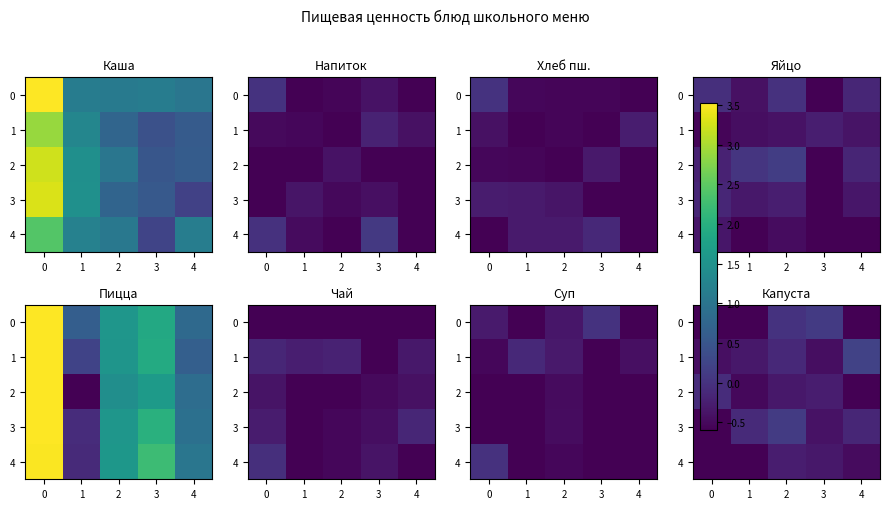

What is the average value of the row_2 series?

-0.4